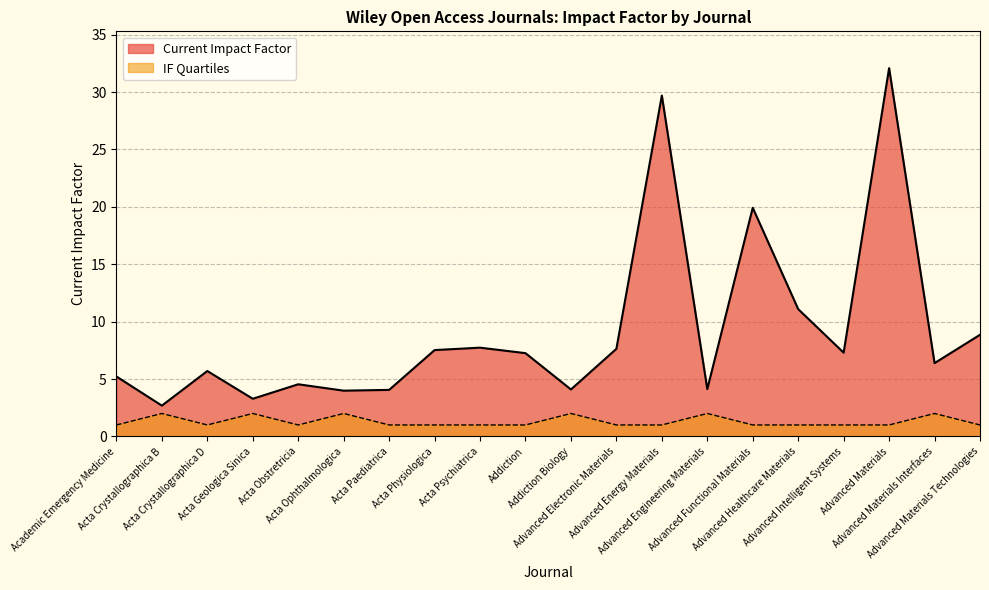

Rank the series by their average value, from highest to lowest.

Current Impact Factor, IF Quartiles